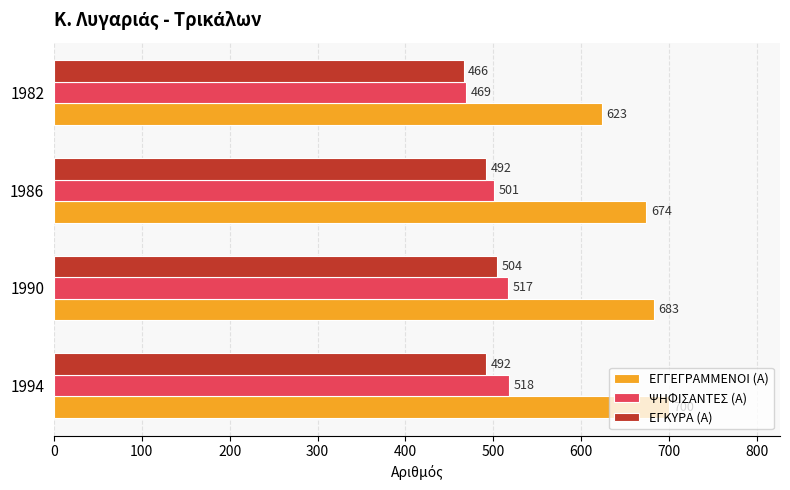

What is the sum of all ΕΓΓΕΓΡΑΜΜΕΝΟΙ (Α) values?

2680